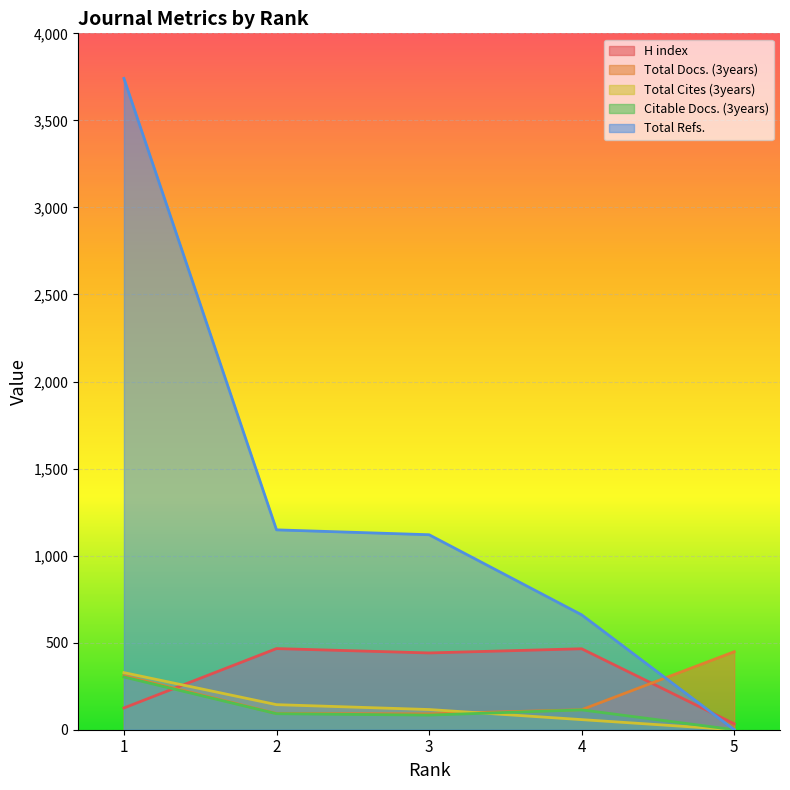

What is the total value across all series at 5?

482